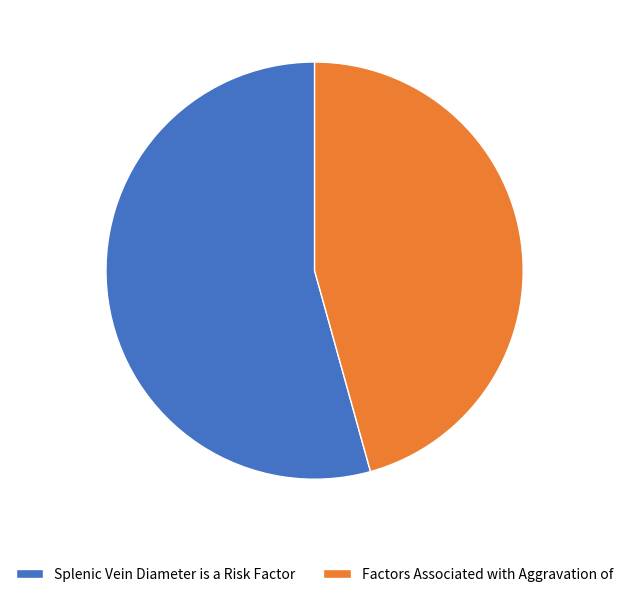

The Factors Associated with Aggravation of slice represents 46% of the pie. True or false?

True